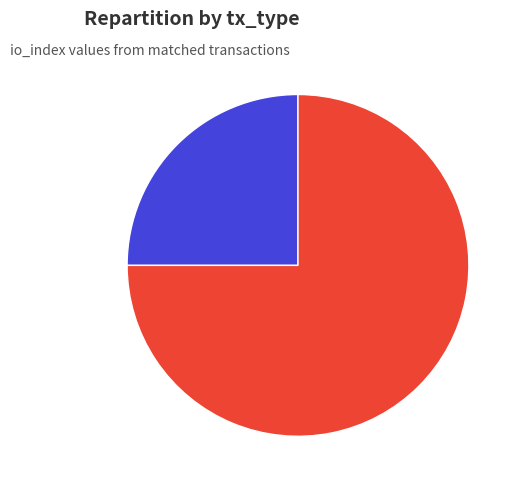

Is it true that Vote is 67% of the pie?

False